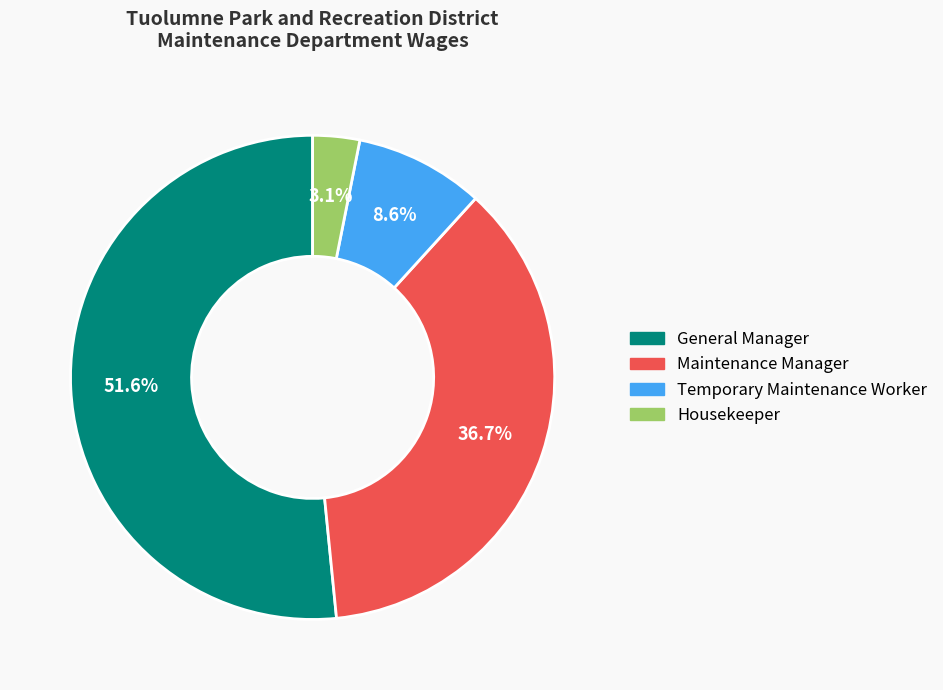

Which has a higher value, General Manager or Temporary Maintenance Worker?

General Manager